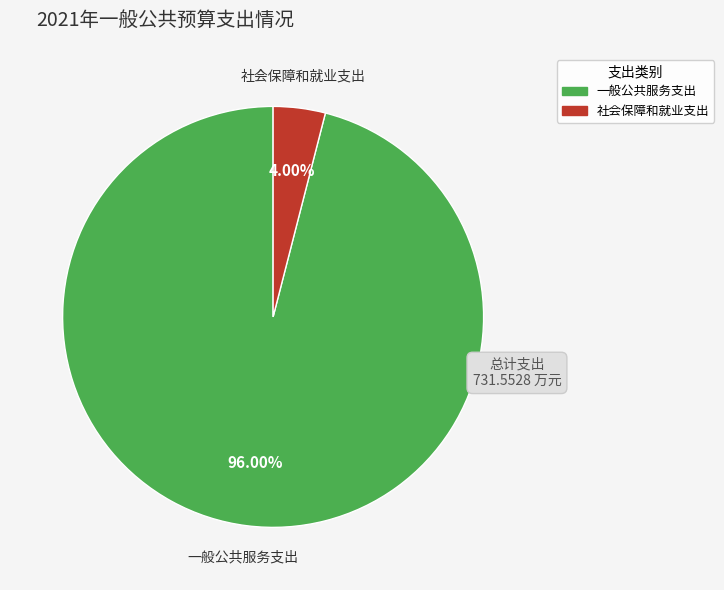

What is the smallest slice in the pie chart?

社会保障和就业支出